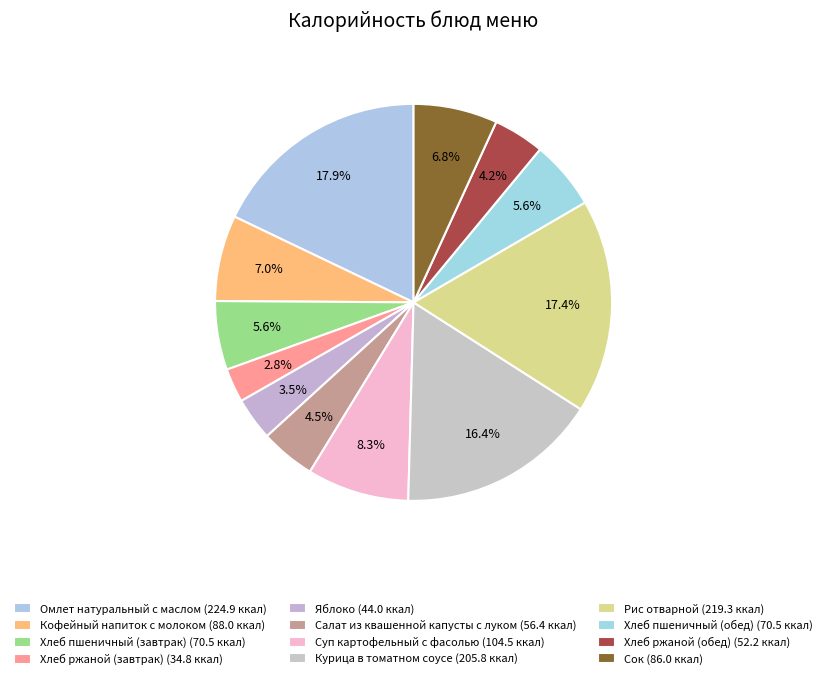

How many segments does this pie chart have?

12